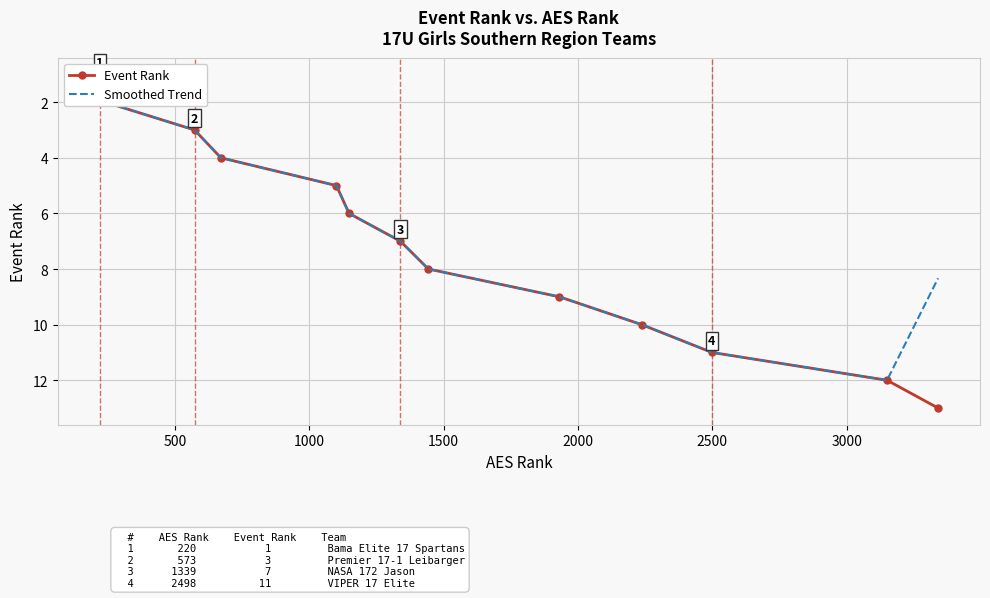

How many lines are shown in the chart?

2